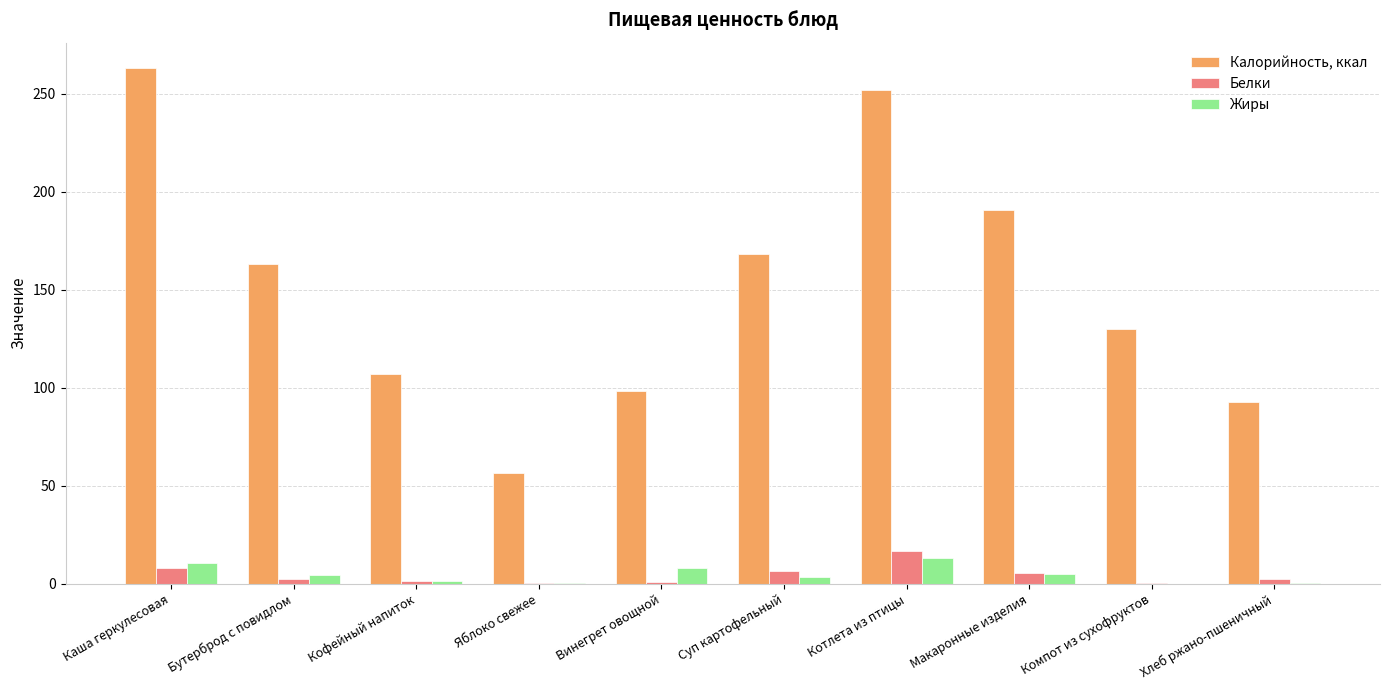

How many series are shown in this chart?

3